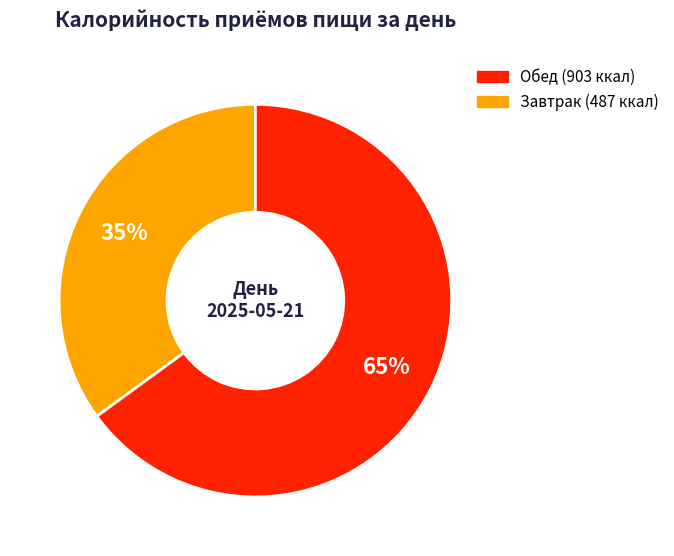

To the nearest percent, what is the difference between the largest and smallest slice percentages?

30%